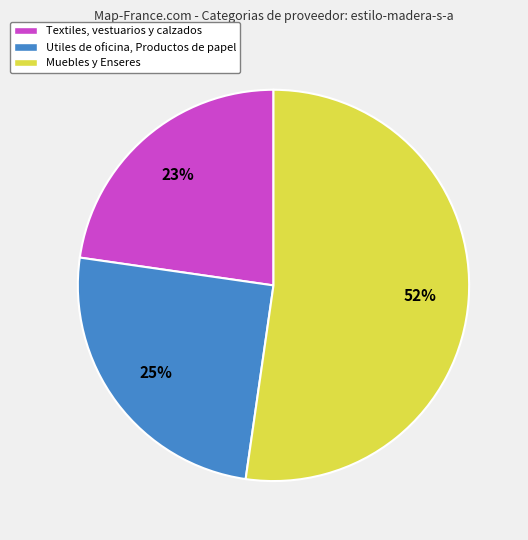

Rank the categories by value from lowest to highest.

Textiles, vestuarios y calzados, Utiles de oficina, Productos de papel, Muebles y Enseres